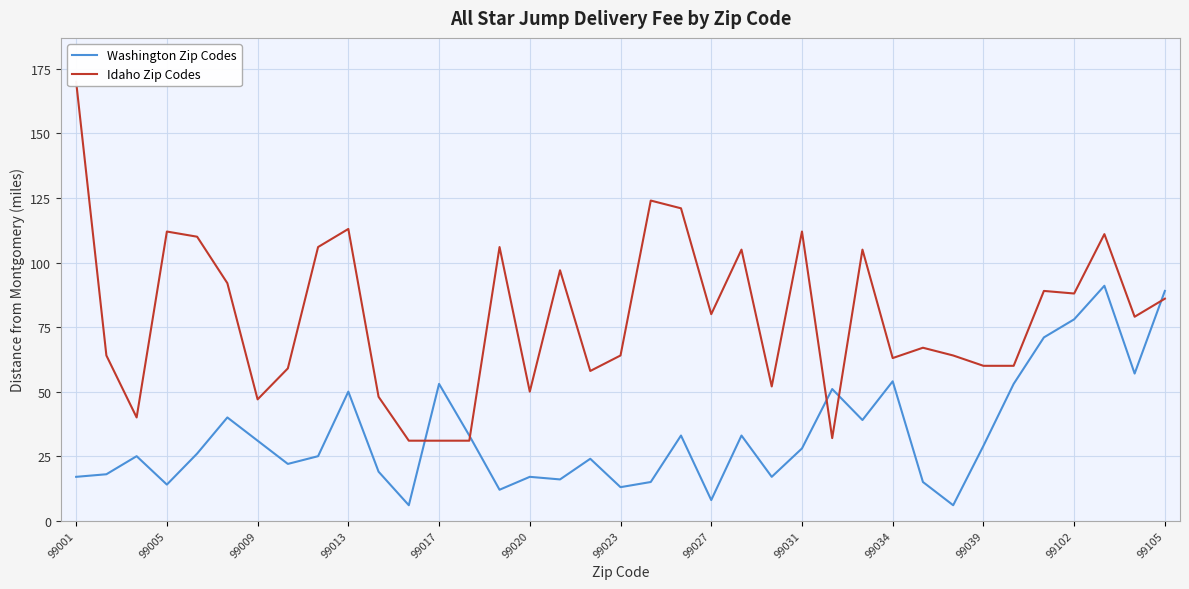

How many data points in Washington Zip Codes are less than 26?

18